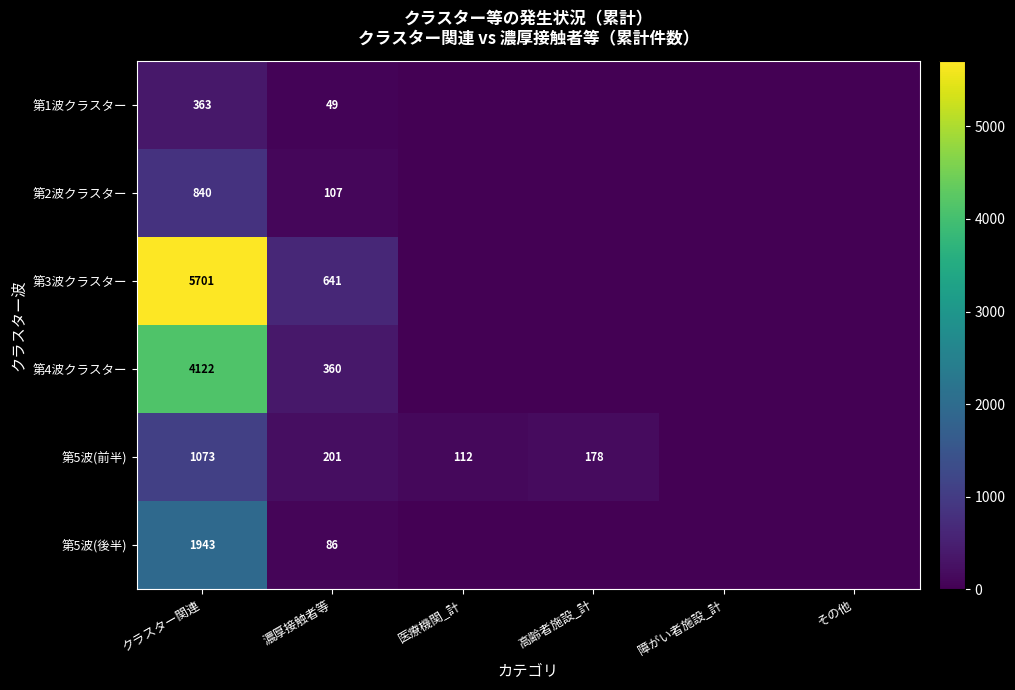

What is the sum of the 第4波クラスター values at クラスター関連 and 濃厚接触者等?

4482